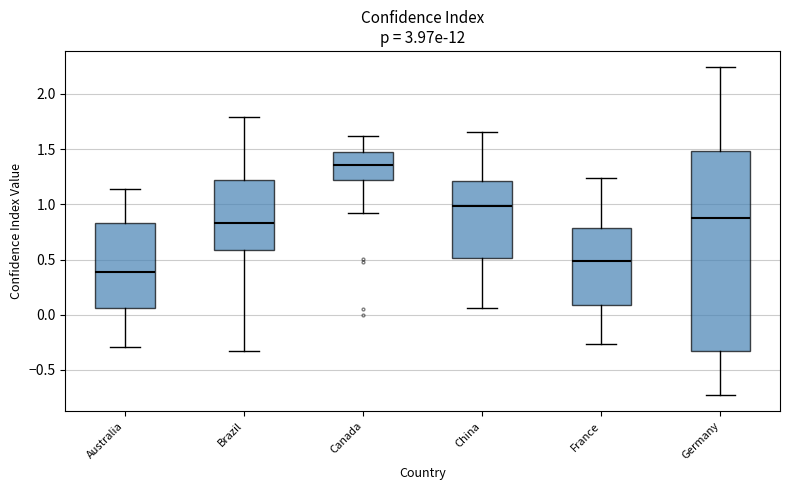

Which box has the lowest median line?

Australia